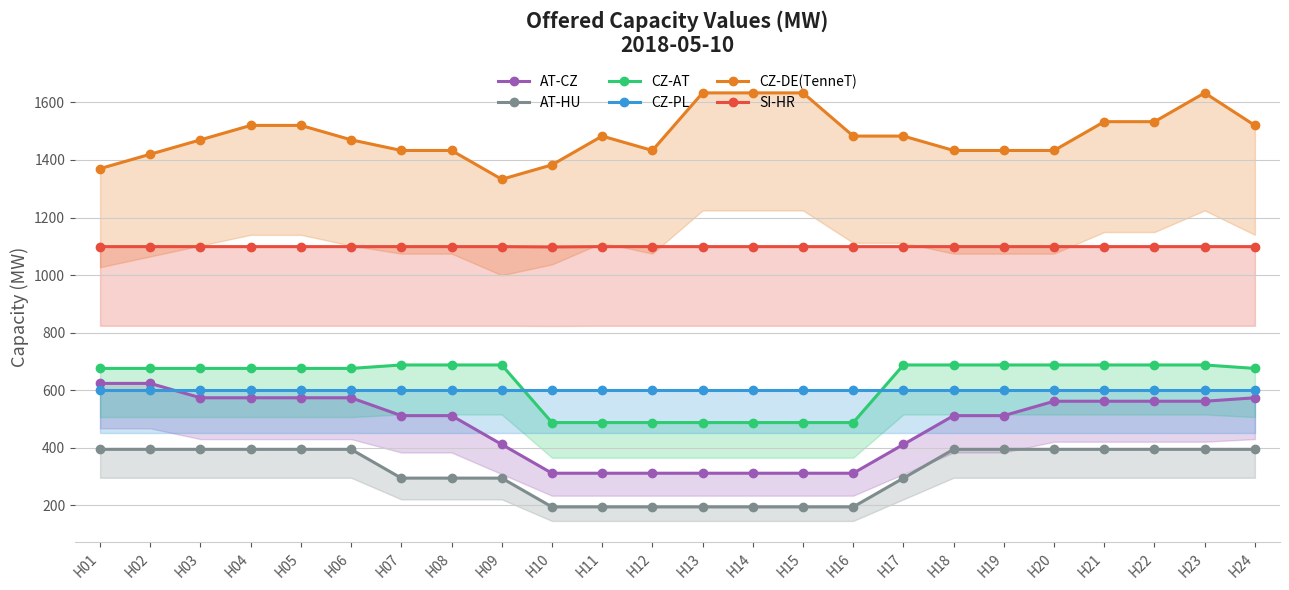

What is the difference between the CZ-DE(TenneT) values at H24 and H03?

50